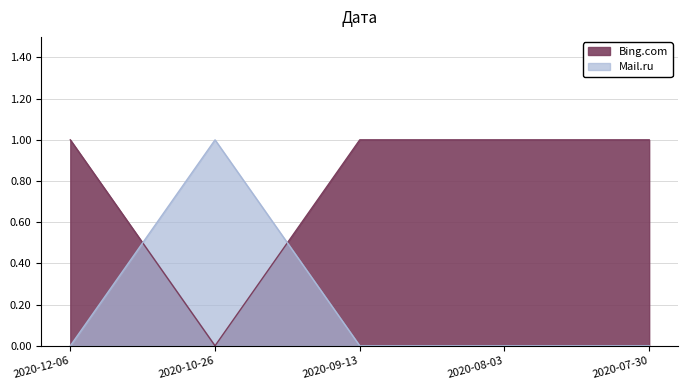

How many categories are shown in the chart?

5